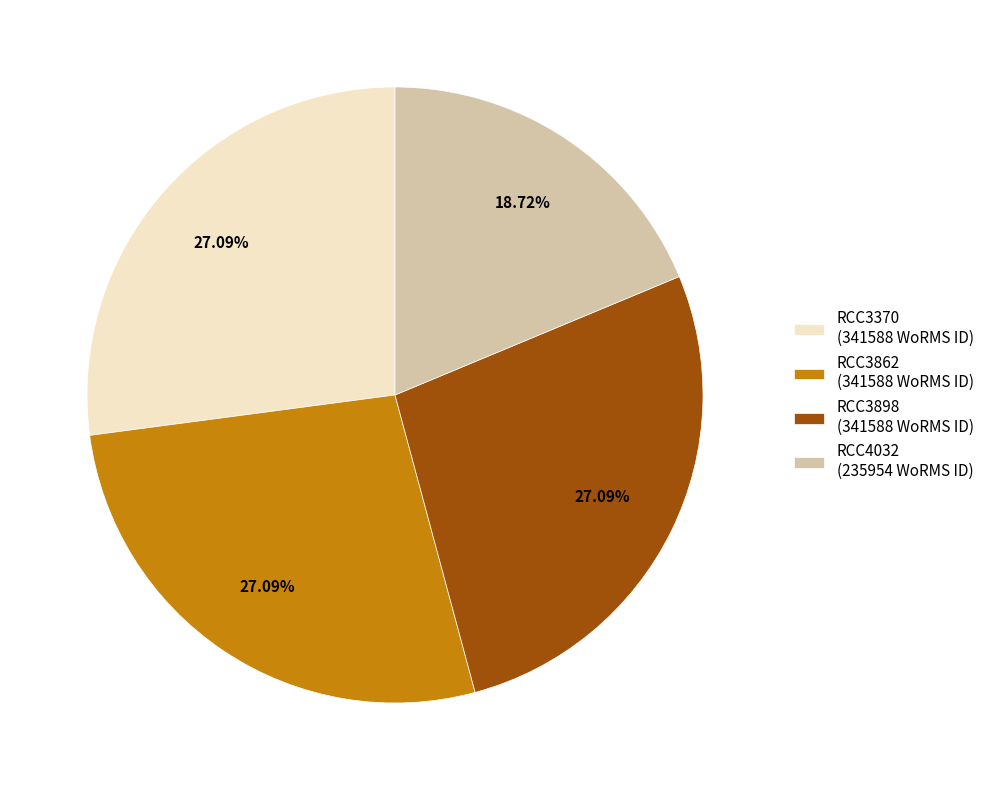

The RCC4032 slice represents 28% of the pie. True or false?

False